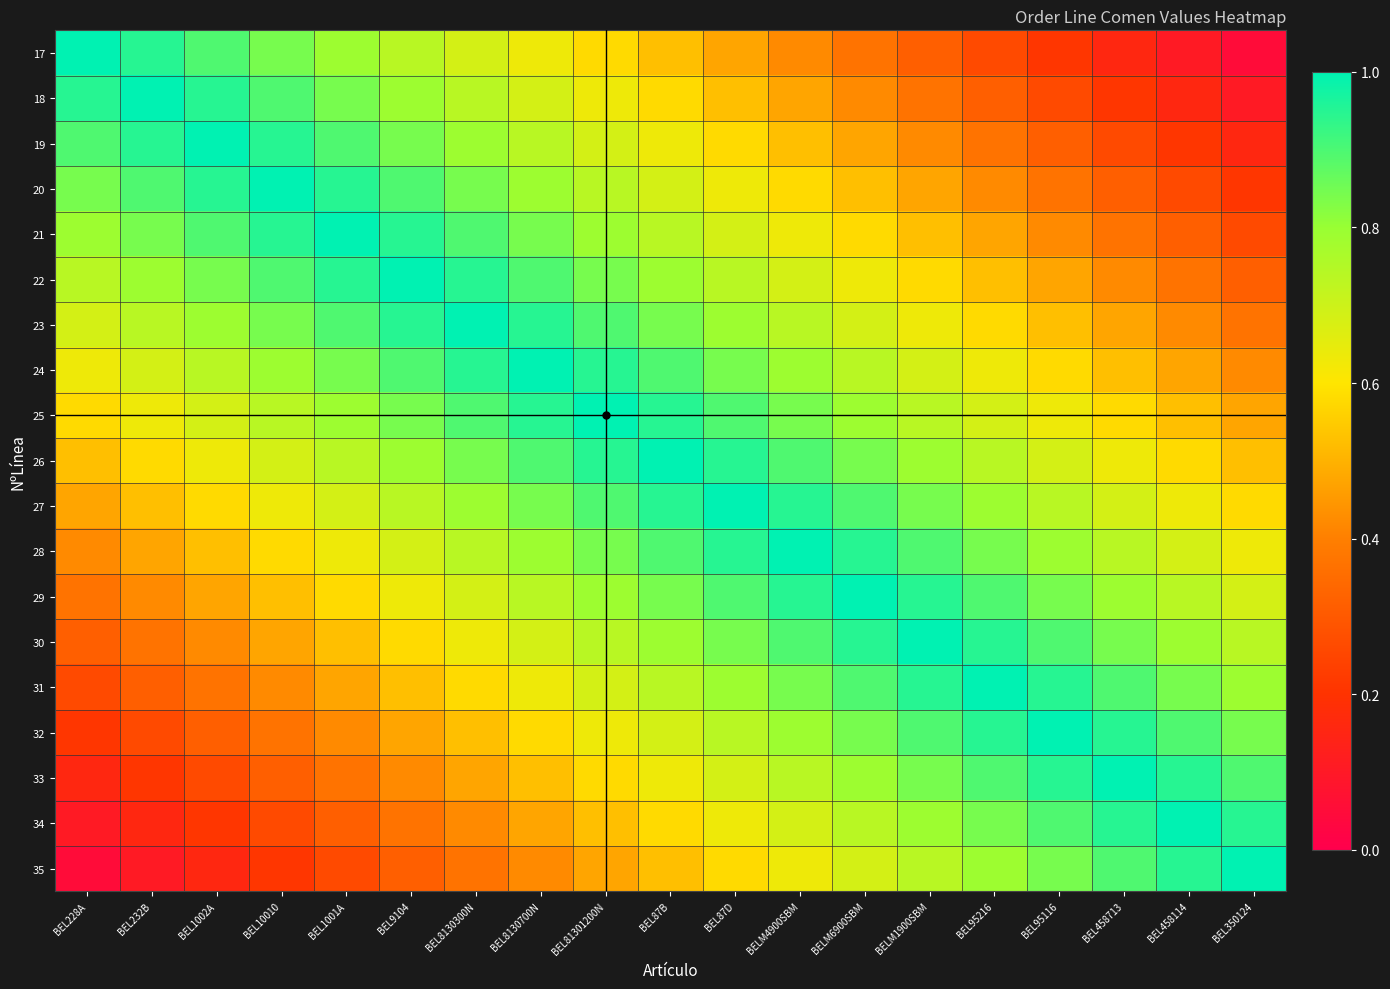

Rank the series by their maximum value, from highest to lowest.

17, 18, 19, 20, 21, 22, 23, 24, 25, 26, 27, 28, 29, 30, 31, 32, 33, 34, 35